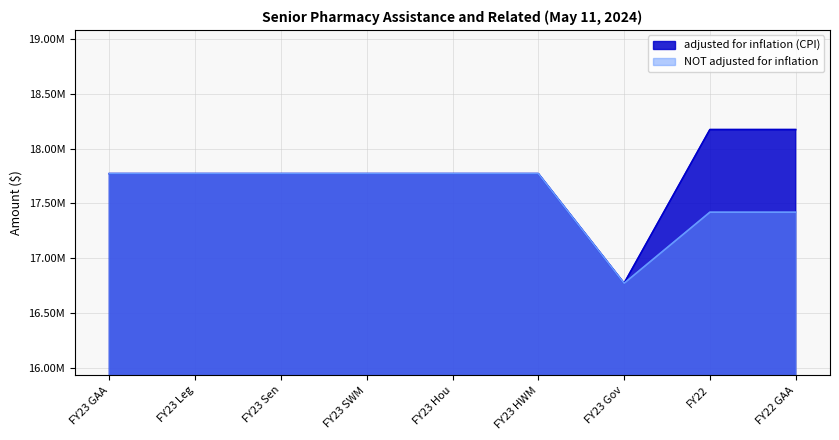

How many interior local valleys does the adjusted for inflation (CPI) series have?

1